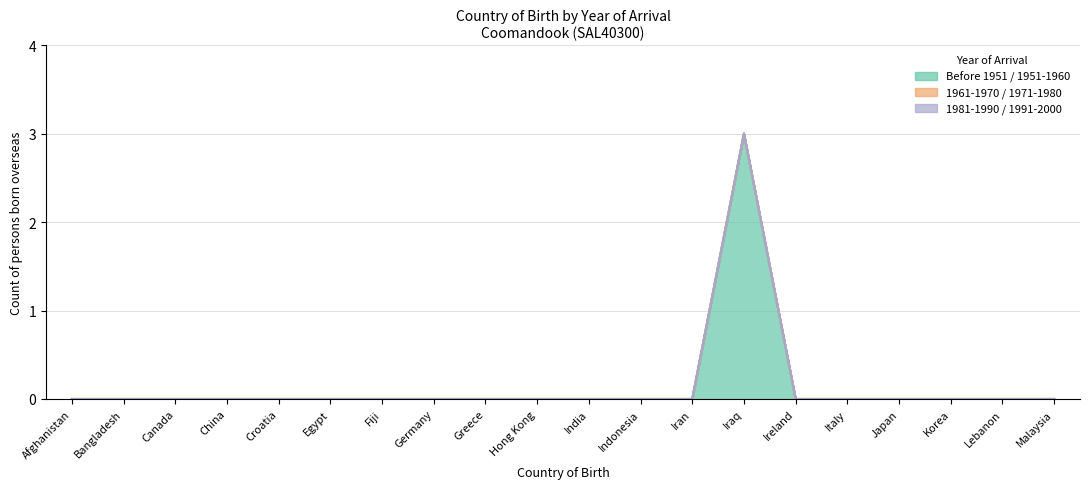

True or false: 1961-1970 and Before 1951 cross at least once.

False